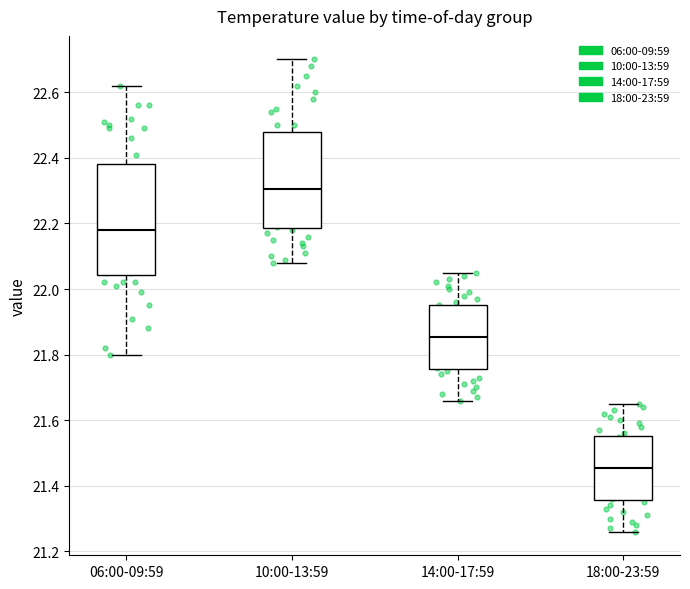

Reading left to right, read every box against the y-axis: the position of its median line, the range the box covers, and the ends of its whiskers. The values are not printed on the chart, so give them approximately, as read against the axis.

06:00-09:59: median 22.18, box 22.04 to 22.38, whiskers 21.80 to 22.62
10:00-13:59: median 22.30, box 22.18 to 22.48, whiskers 22.08 to 22.70
14:00-17:59: median 21.86, box 21.76 to 21.96, whiskers 21.66 to 22.06
18:00-23:59: median 21.46, box 21.36 to 21.56, whiskers 21.26 to 21.66